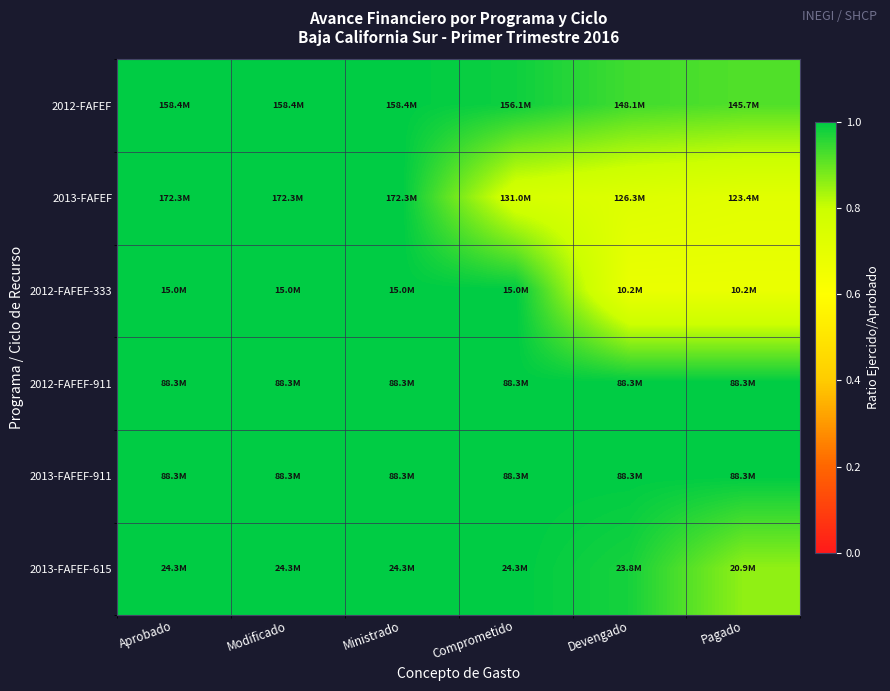

What is the maximum value shown in the chart?

1.0